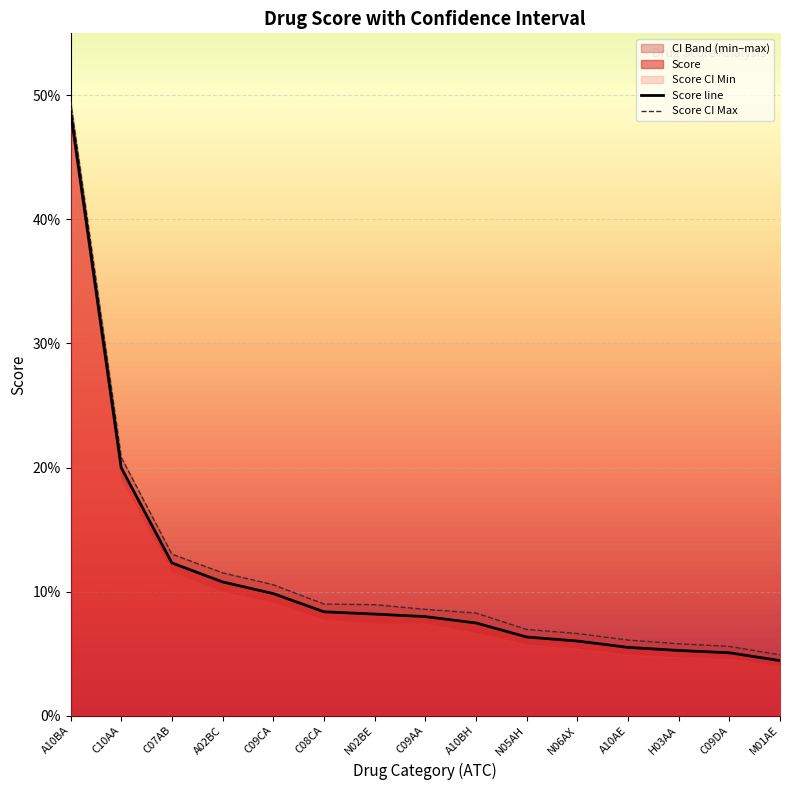

Which series changed the most between C10AA and C09DA?

Score CI Max